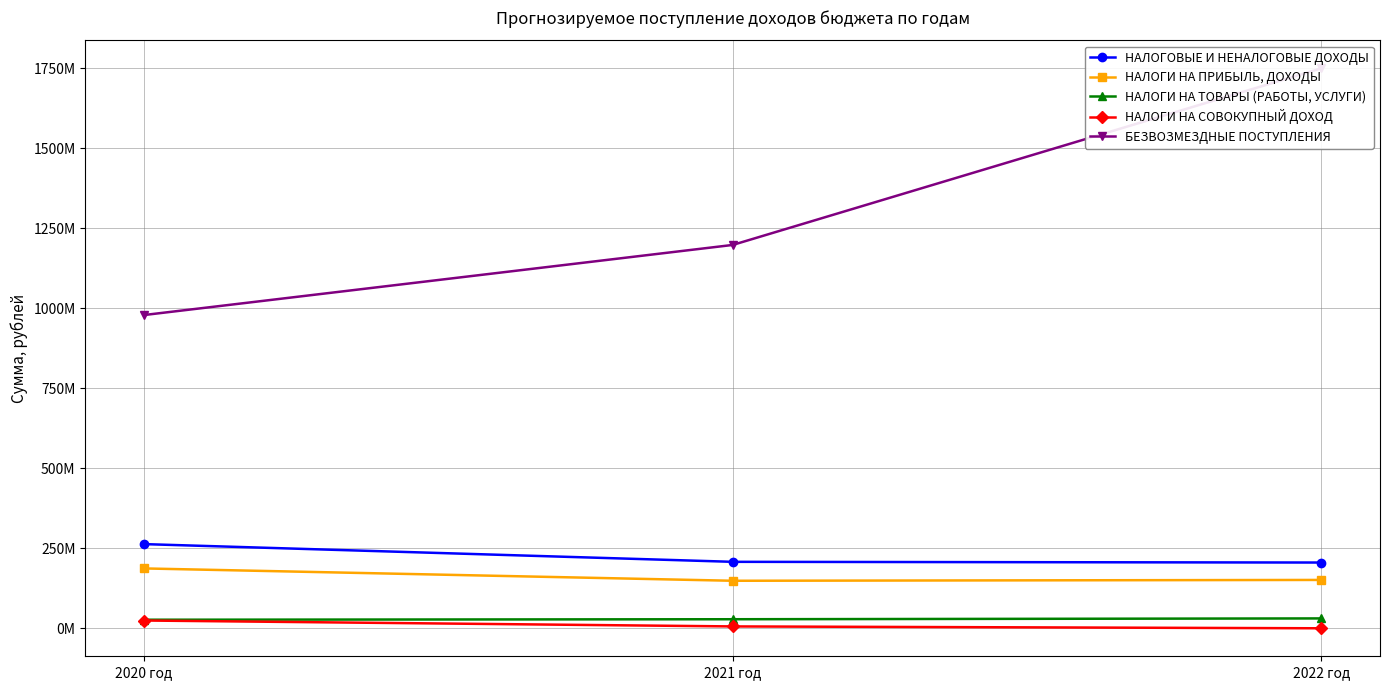

Reading right to left, list all the values displayed in this chart.

НАЛОГОВЫЕ И НЕНАЛОГОВЫЕ ДОХОДЫ: 205500771	207717807	263050904
НАЛОГИ НА ПРИБЫЛЬ, ДОХОДЫ: 151136251	148547392	187071205
НАЛОГИ НА ТОВАРЫ (РАБОТЫ, УСЛУГИ): 30925000	28355000	26808448
НАЛОГИ НА СОВОКУПНЫЙ ДОХОД: 94000	5894000	24377936
БЕЗВОЗМЕЗДНЫЕ ПОСТУПЛЕНИЯ: 1749222671	1197636742	978714234